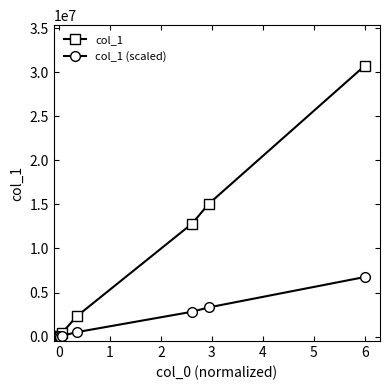

Which series has the largest total across all categories?

col_1